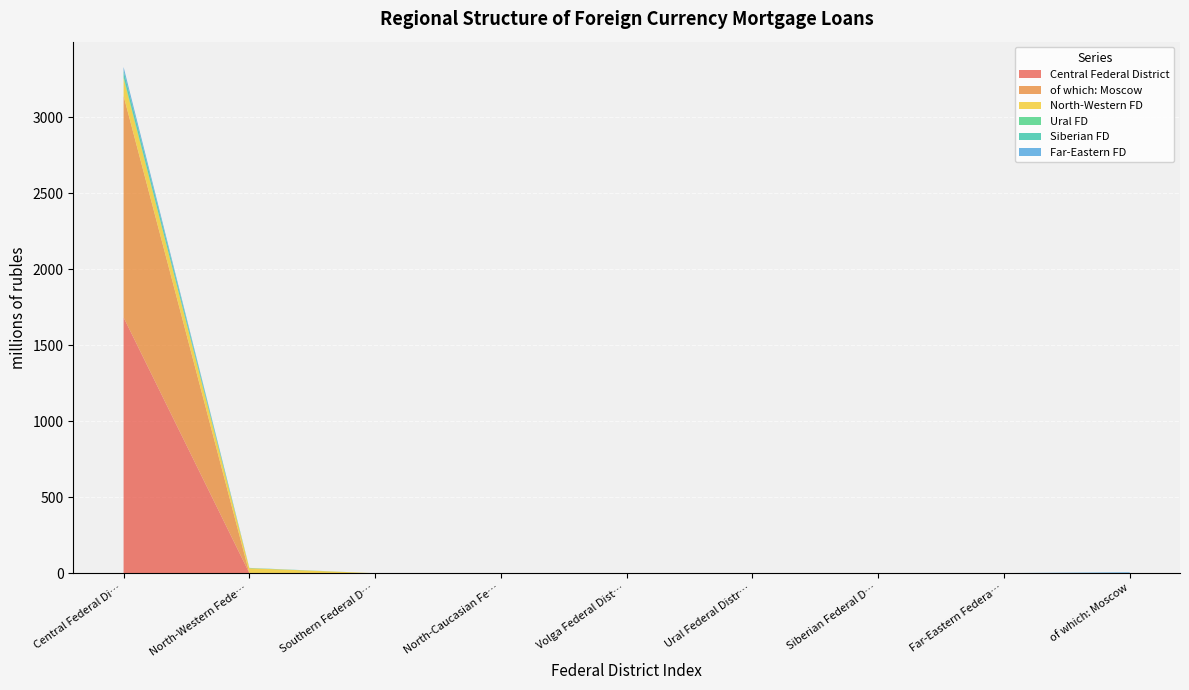

Reading left to right, list all the values displayed in this chart.

Central Federal District: Central Federal District=1682	North-Western Federal District=1	Southern Federal District=0	North-Caucasian Federal District=0	Volga Federal District=0	Ural Federal District=0	Siberian Federal District=0	Far-Eastern Federal District=0	of which: Moscow=0
of which: Moscow: Central Federal District=1457	North-Western Federal District=0	Southern Federal District=0	North-Caucasian Federal District=0	Volga Federal District=0	Ural Federal District=0	Siberian Federal District=0	Far-Eastern Federal District=0	of which: Moscow=0
North-Western FD: Central Federal District=117	North-Western Federal District=32	Southern Federal District=0	North-Caucasian Federal District=0	Volga Federal District=0	Ural Federal District=0	Siberian Federal District=0	Far-Eastern Federal District=0	of which: Moscow=0
Ural FD: Central Federal District=9	North-Western Federal District=0	Southern Federal District=0	North-Caucasian Federal District=0	Volga Federal District=0	Ural Federal District=0	Siberian Federal District=0	Far-Eastern Federal District=0	of which: Moscow=0
Siberian FD: Central Federal District=39	North-Western Federal District=2	Southern Federal District=0	North-Caucasian Federal District=0	Volga Federal District=0	Ural Federal District=0	Siberian Federal District=0	Far-Eastern Federal District=1	of which: Moscow=0
Far-Eastern FD: Central Federal District=25	North-Western Federal District=0	Southern Federal District=0	North-Caucasian Federal District=0	Volga Federal District=0	Ural Federal District=0	Siberian Federal District=0	Far-Eastern Federal District=0	of which: Moscow=6